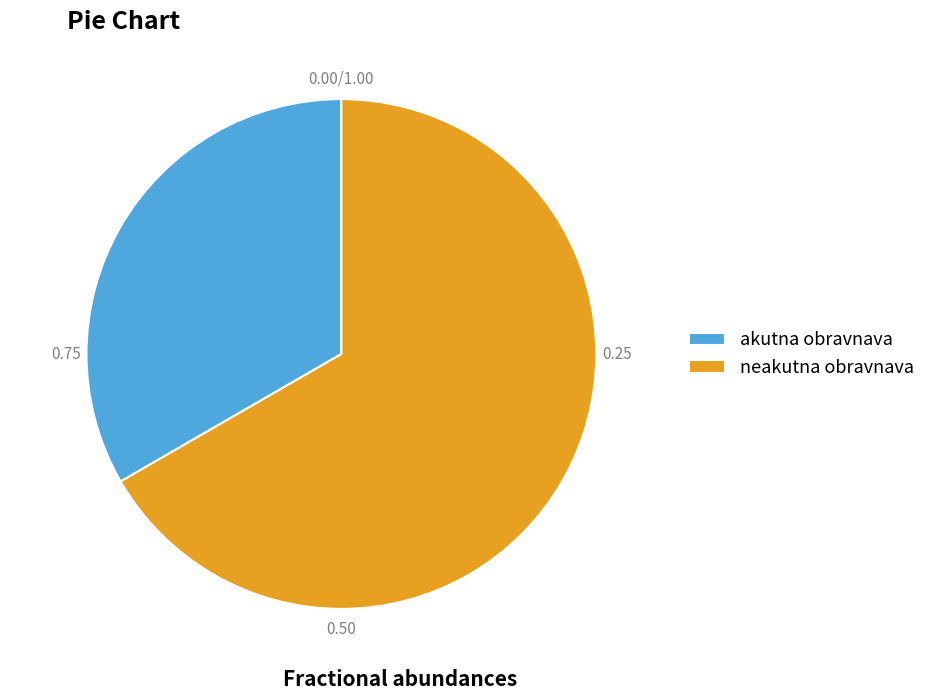

Which slice is the smallest?

akutna obravnava